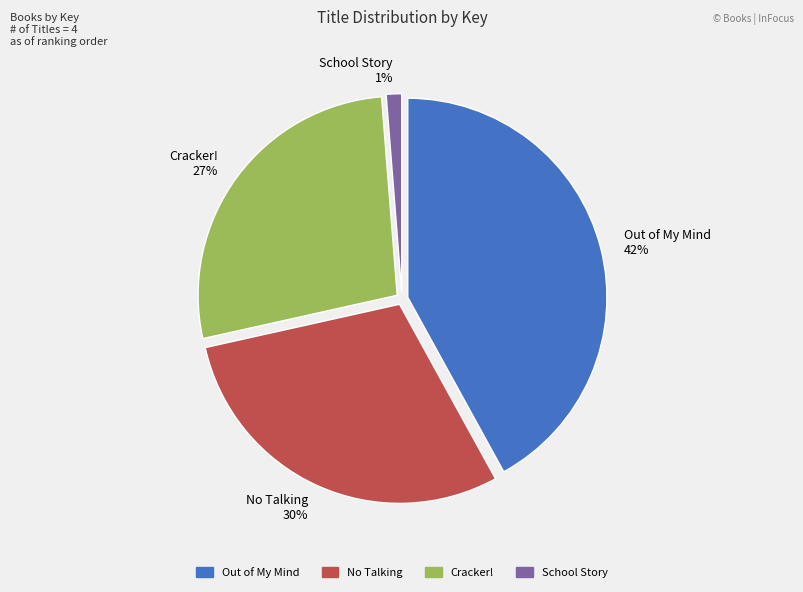

Which slice is the largest?

Out of My Mind